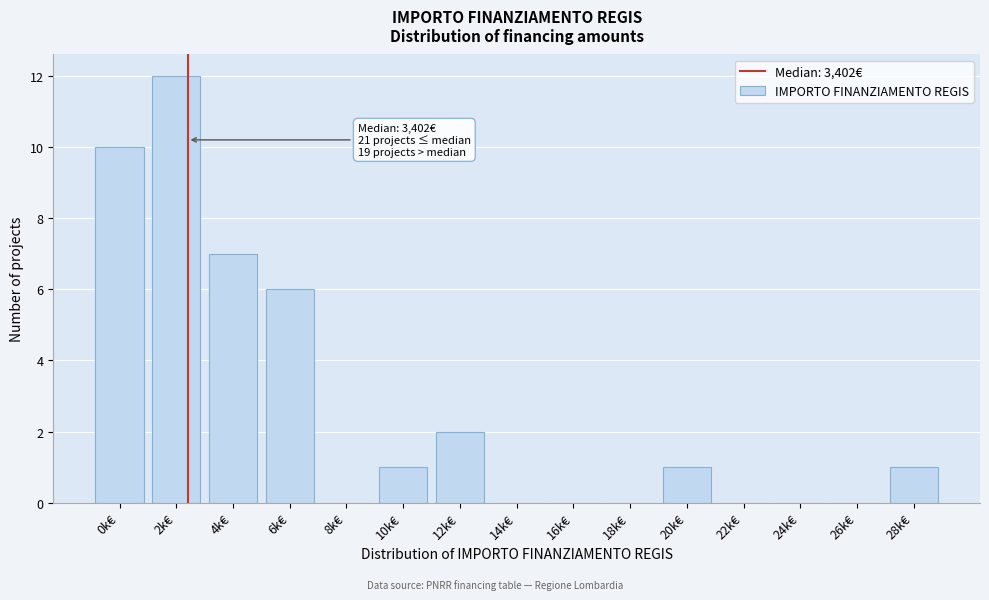

Reading right to left, list all the values displayed in this chart.

28k€=1	26k€=0	24k€=0	22k€=0	20k€=1	18k€=0	16k€=0	14k€=0	12k€=2	10k€=1	8k€=0	6k€=6	4k€=7	2k€=12	0k€=10